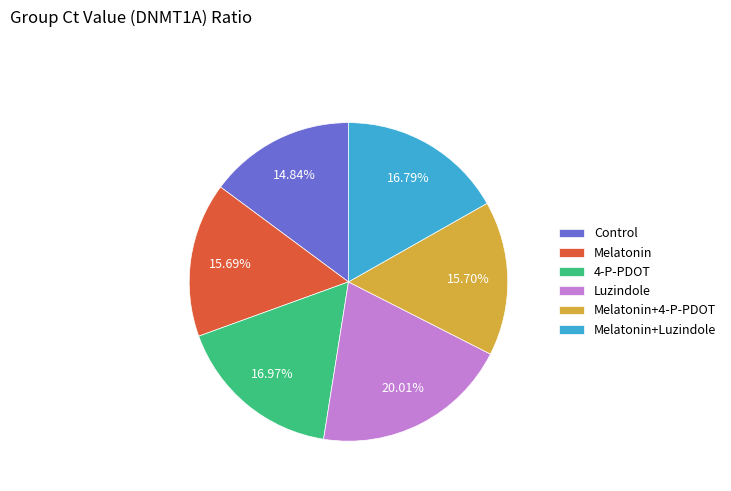

Which slice is the smallest?

Control